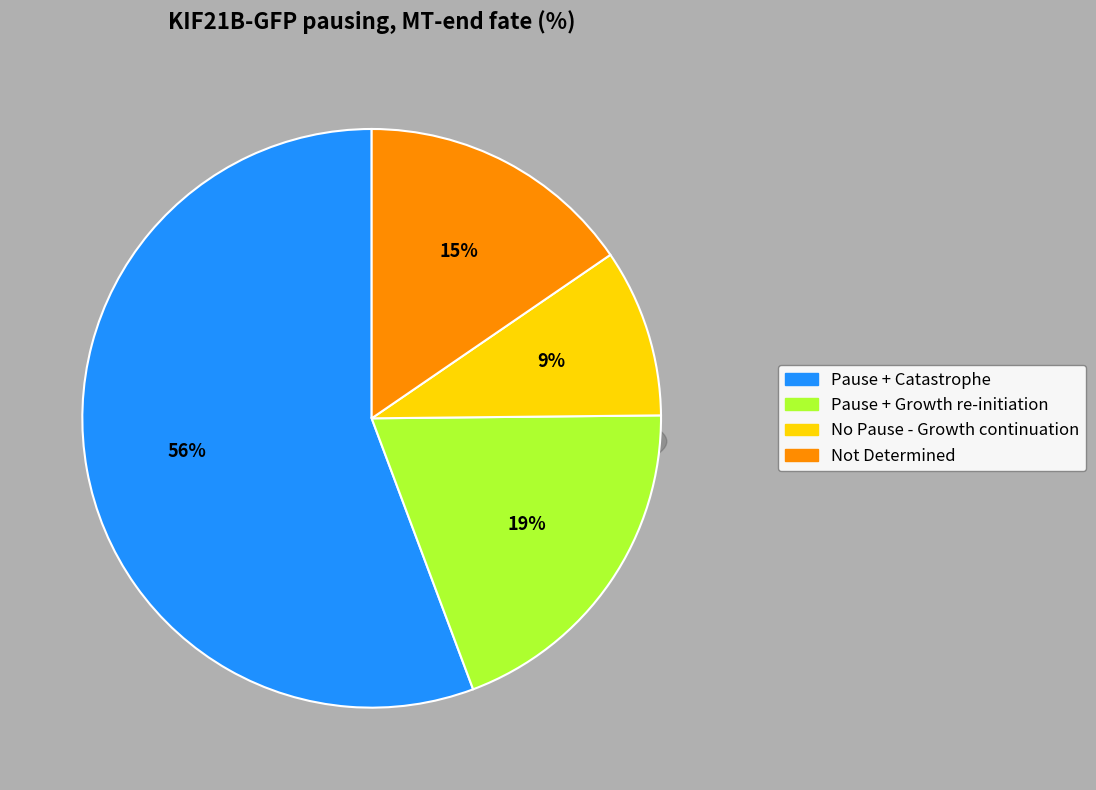

Which category has the biggest portion of the pie?

Pause + Catastrophe